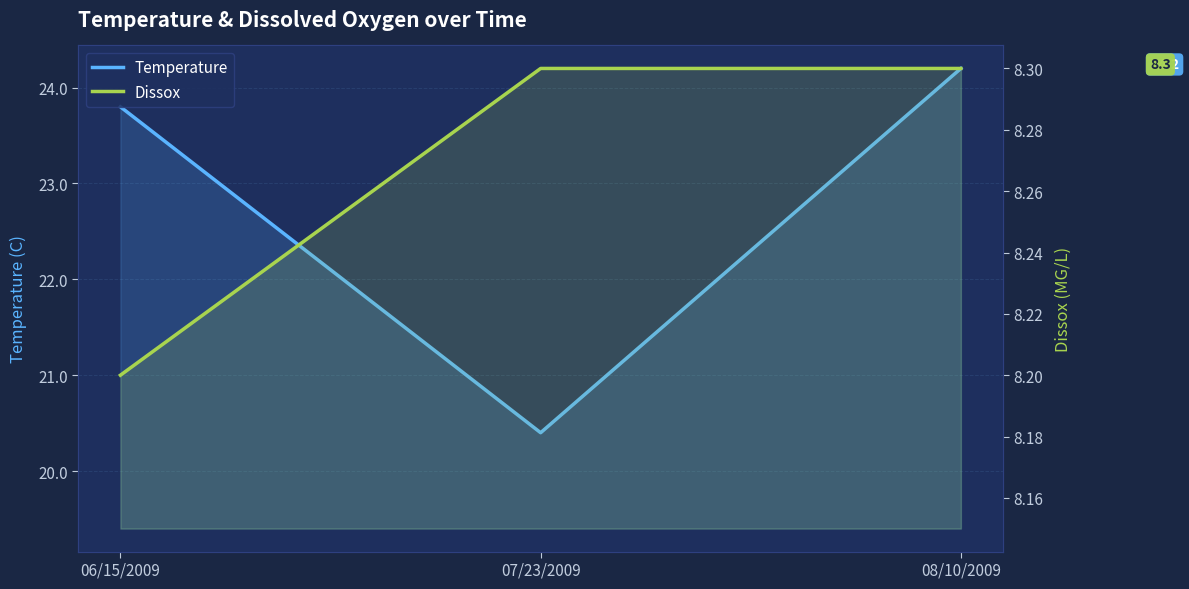

Between 07/23/2009 and 08/10/2009, which series saw the biggest shift?

Temperature